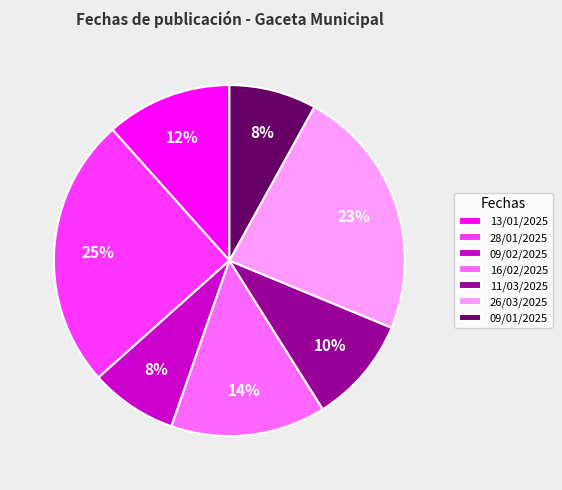

What percentage is the 16/02/2025 slice, to the nearest percent?

14%